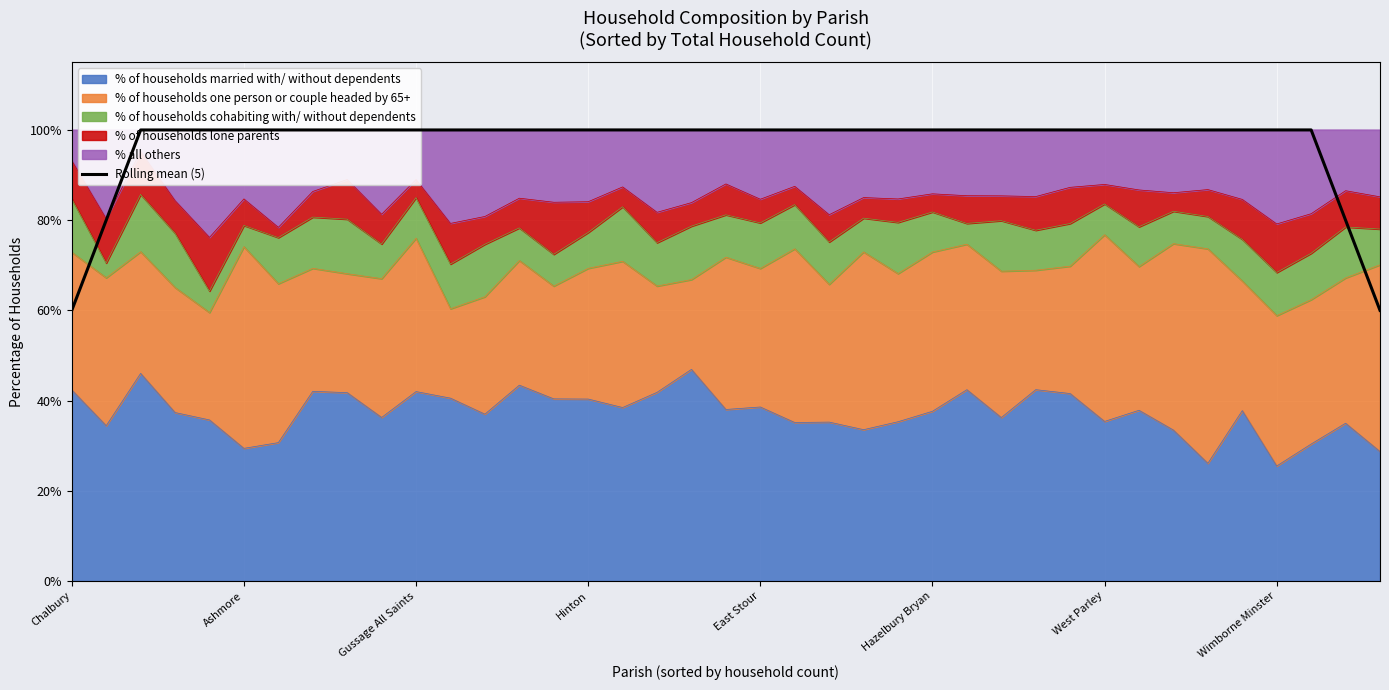

Reading left to right, extract all data points from this chart.

60.0	80.0	100.0	100.0	100.0	100.0	100.0	100.0	100.0	100.0	100.0	100.0	100.0	100.0	100.0	100.0	100.0	100.0	100.0	100.0	100.0	100.0	100.0	100.0	100.0	100.0	100.0	100.0	100.0	100.0	100.0	100.0	100.0	100.0	100.0	100.0	100.0	80.0	60.0